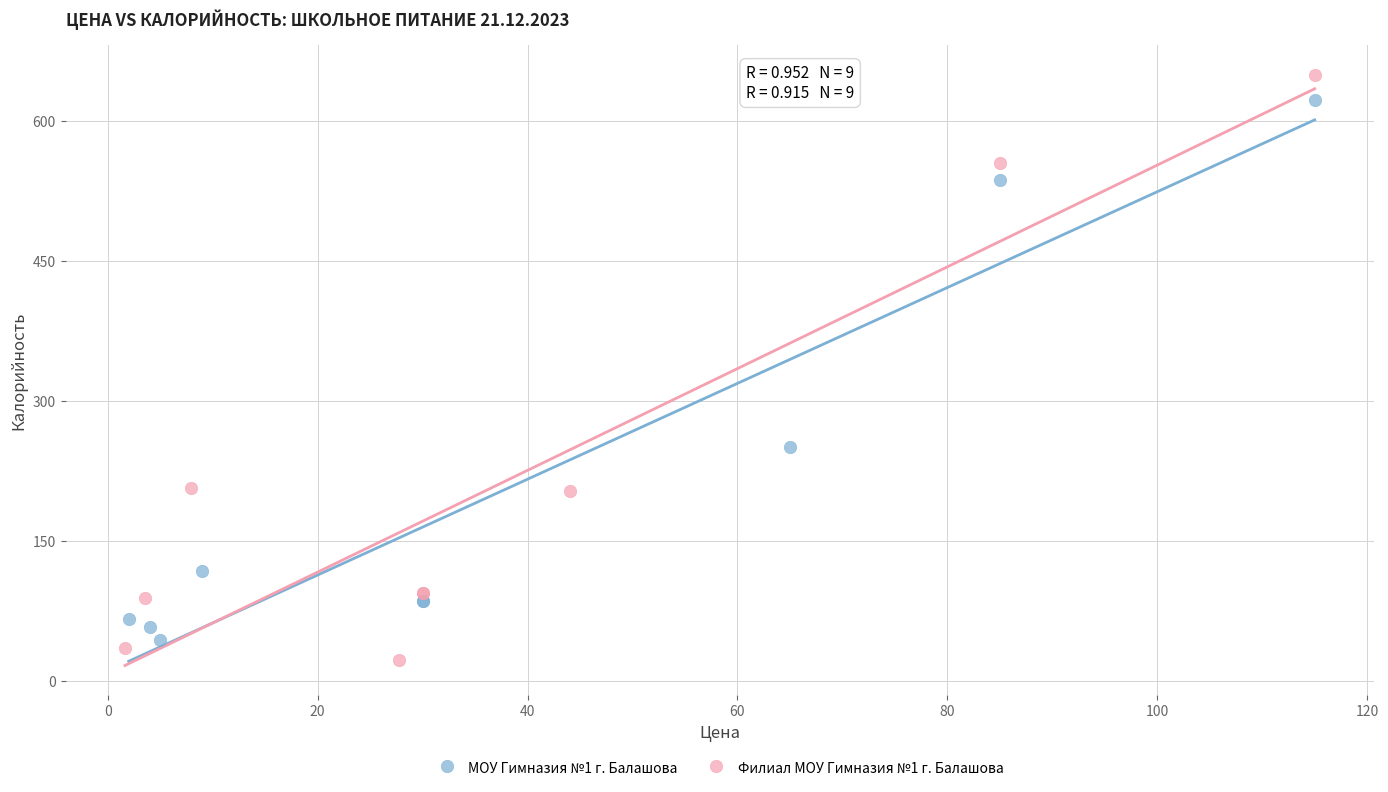

What are all the series names shown in the legend?

МОУ Гимназия №1 г. Балашова, Филиал МОУ Гимназия №1 г. Балашова